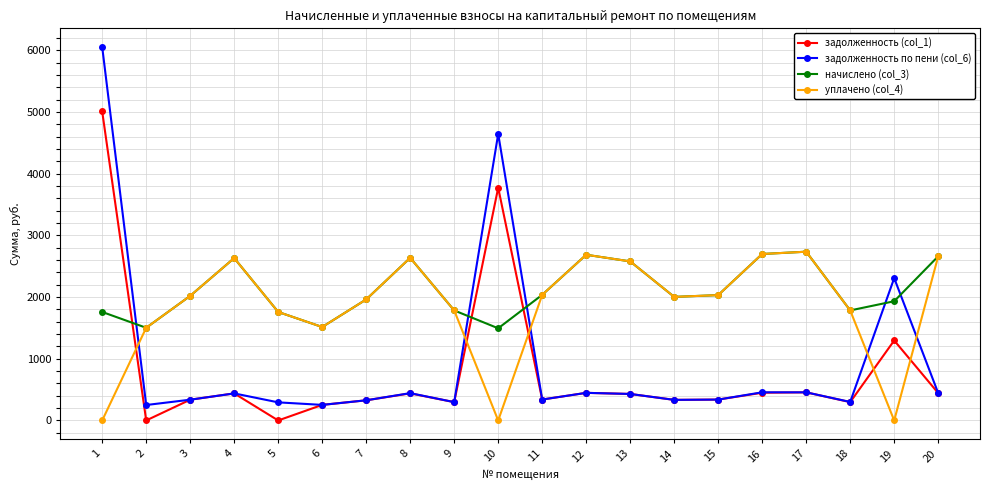

At which category does уплачено (col_4) reach its first local valley?

6